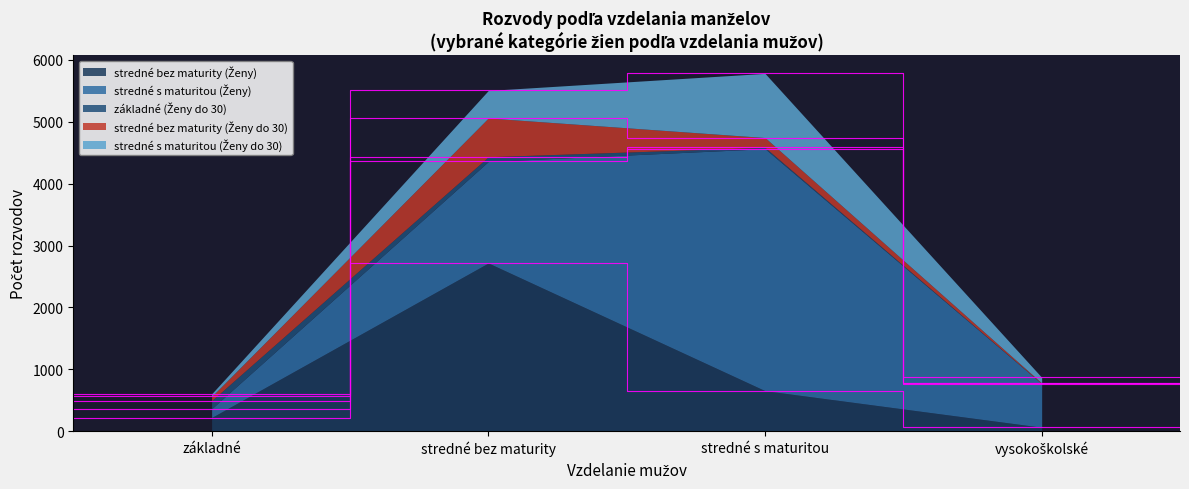

Where is stredné s maturitou (Ženy) nearest to the value 2026?

stredné bez maturity